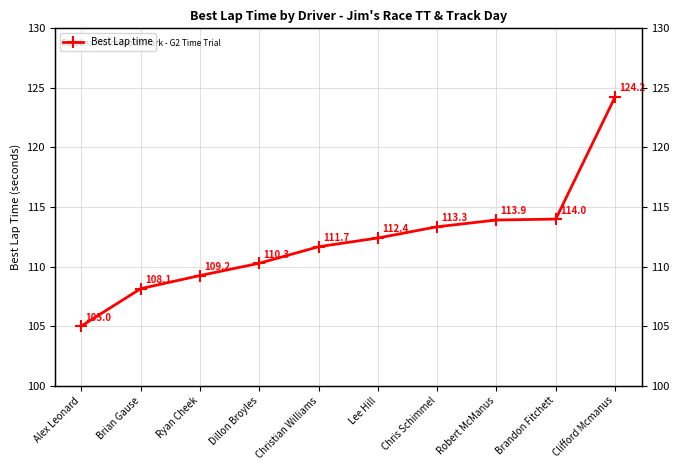

What position from the right is Lee Hill?

5